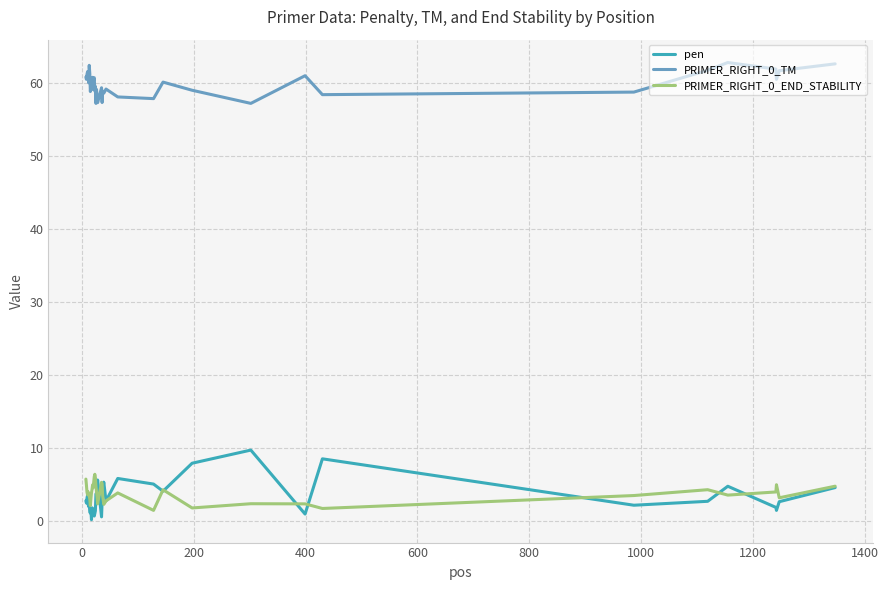

True or false: pen and PRIMER_RIGHT_0_END_STABILITY cross at least once.

True